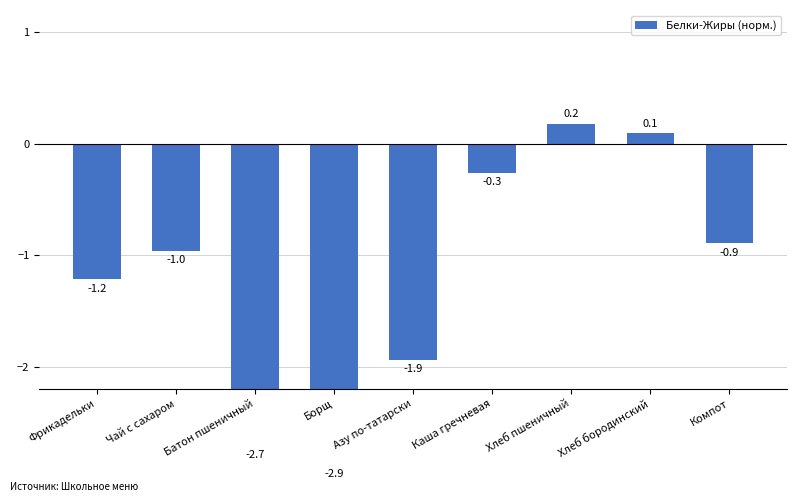

What is the change in value from Батон пшеничный to Хлеб пшеничный?

+2.9